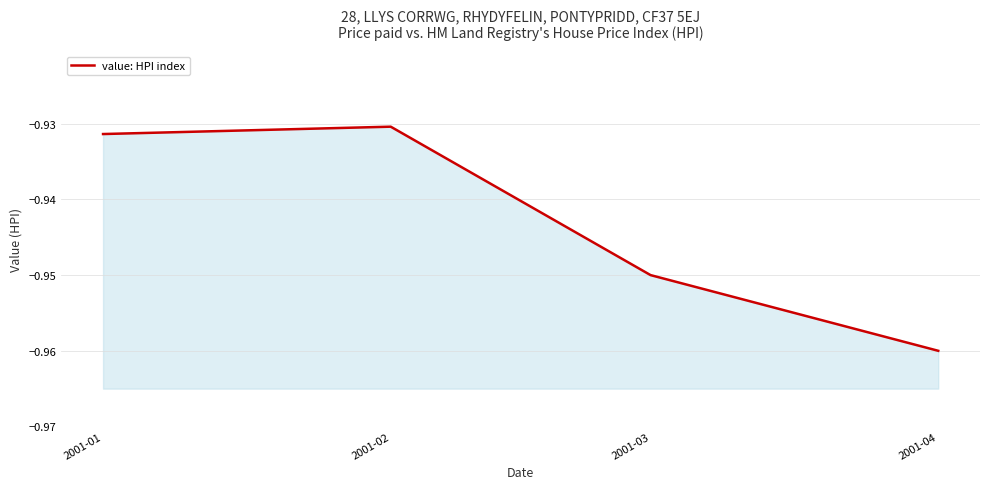

What is the approximate value at 2001-03?

-0.9